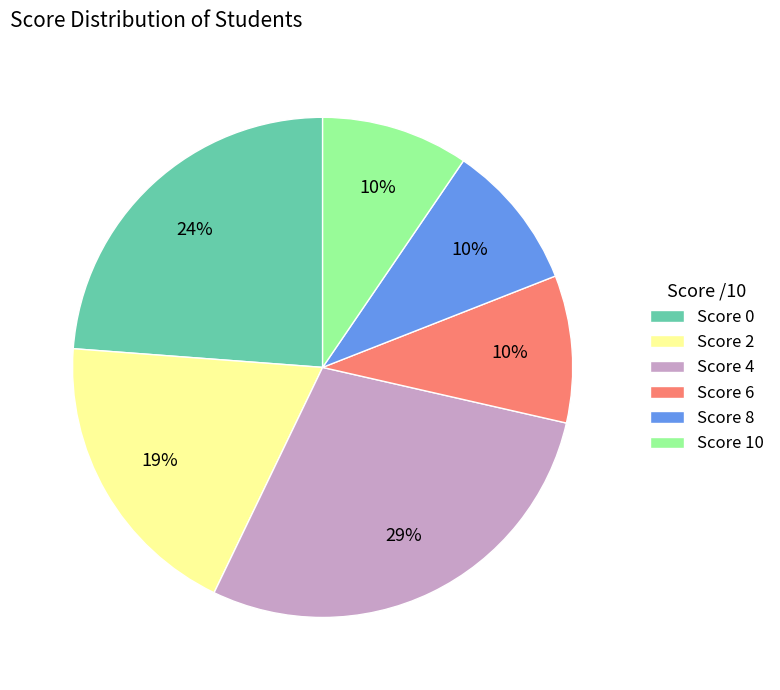

To the nearest percent, what portion does Score 6 represent?

10%